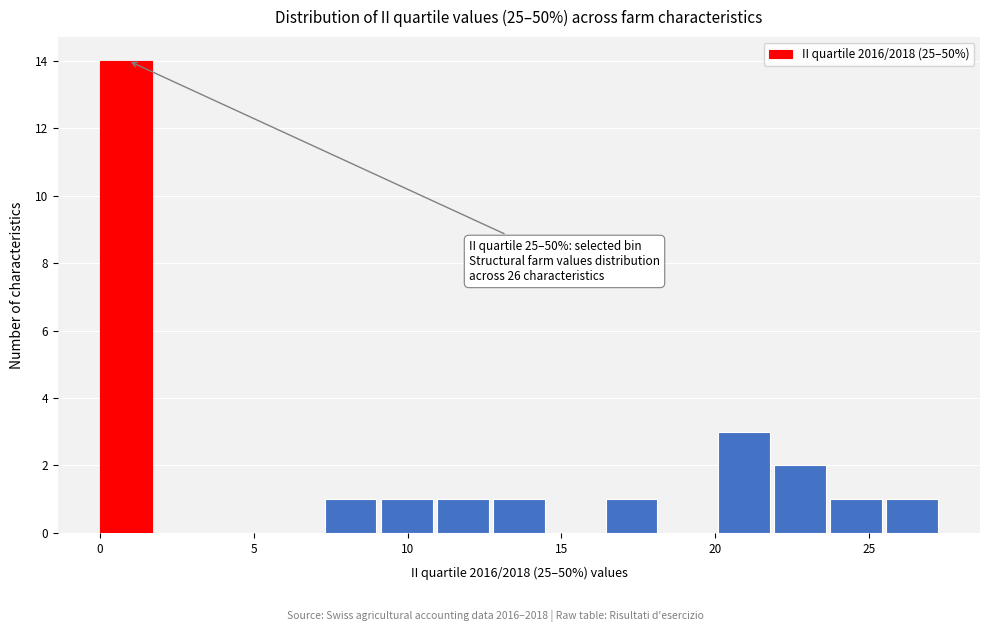

Read against the x-axis, roughly where is the centre of the tallest bar?

1.0